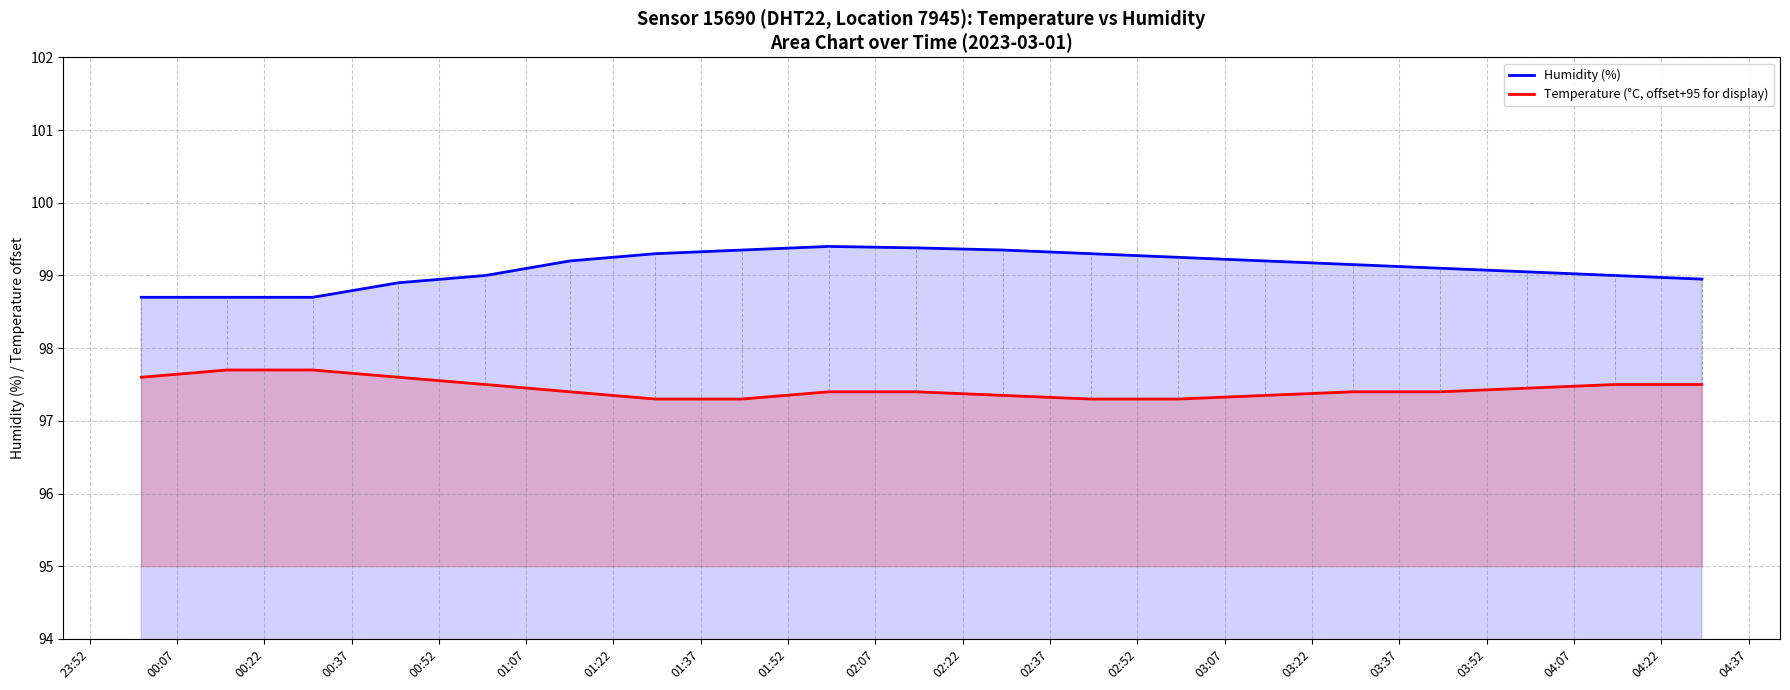

True or false: Temperature (°C, offset+95 for display) and Humidity (%) intersect in this chart.

False